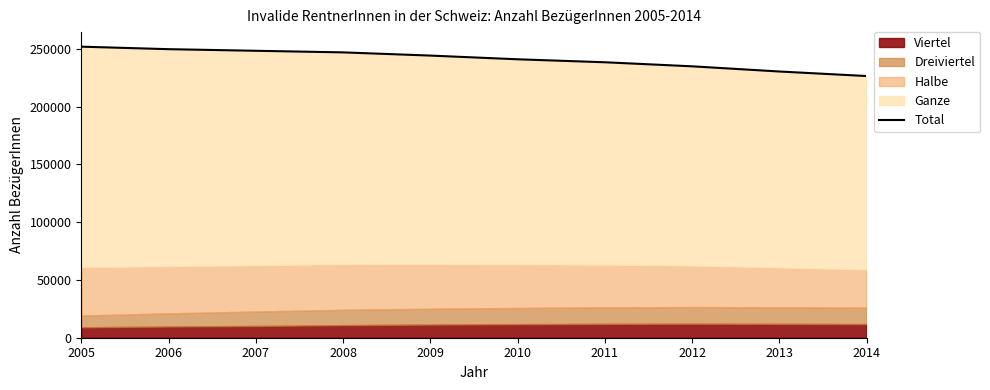

Reading left to right, list all the values displayed in this chart.

2005=251828	2006=249657	2007=248262	2008=246888	2009=244117	2010=240905	2011=238333	2012=234827	2013=230341	2014=226421